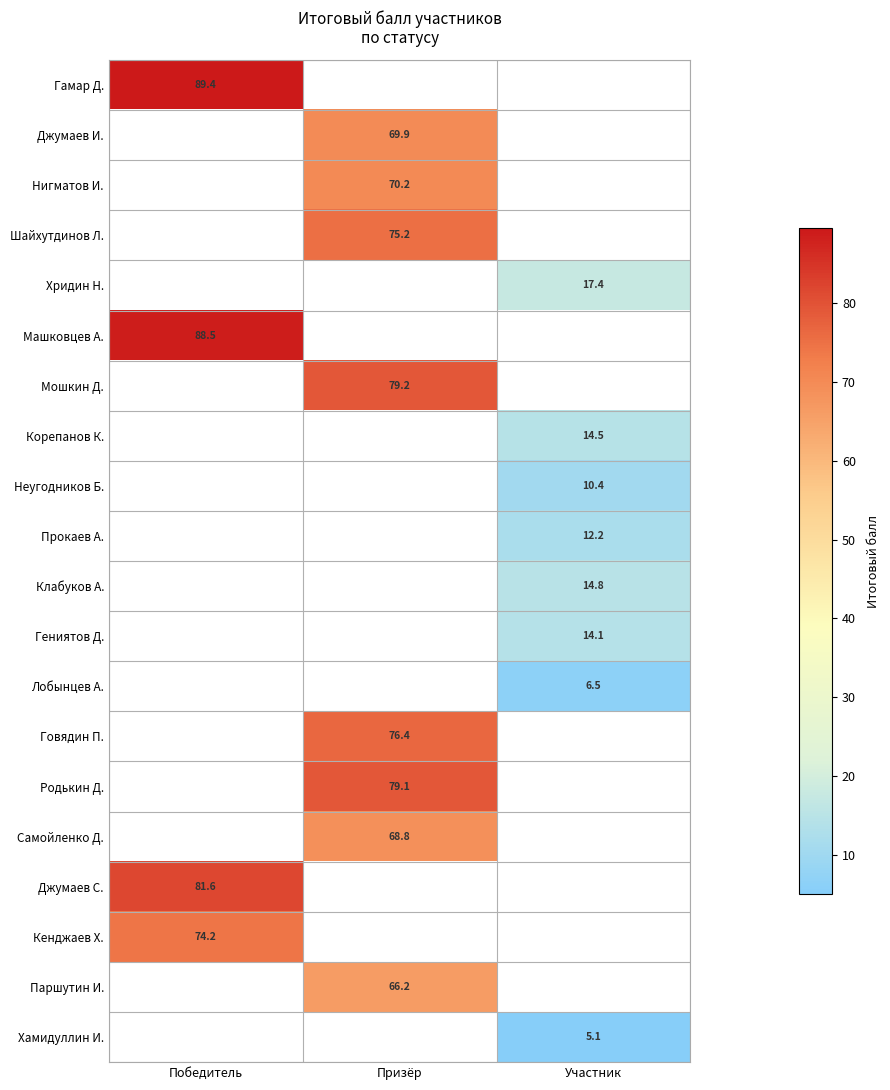

Is the value of Паршутин И. at Призёр greater than the value of Хридин Н. at Участник?

Yes